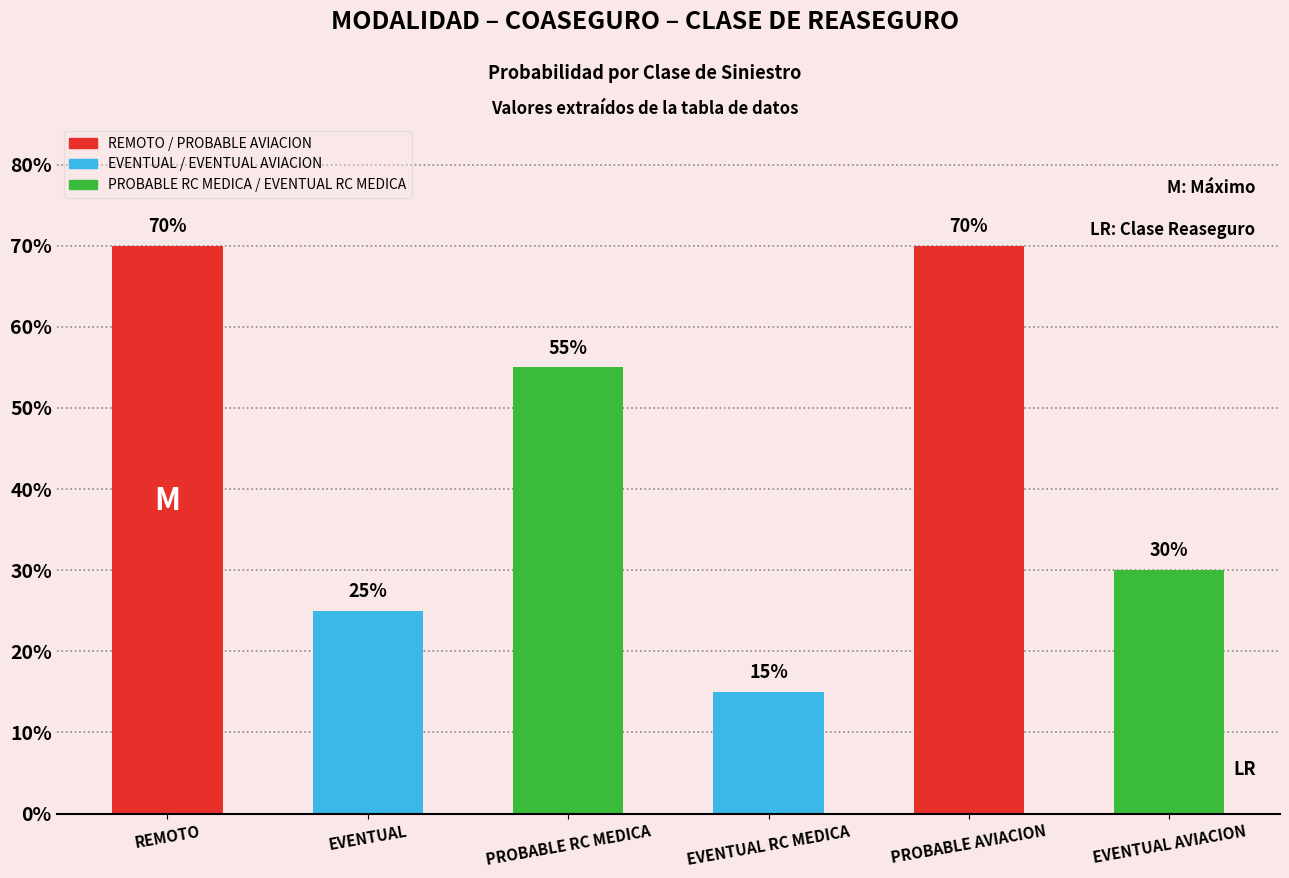

Where is the data nearest to the value 0?

EVENTUAL RC MEDICA